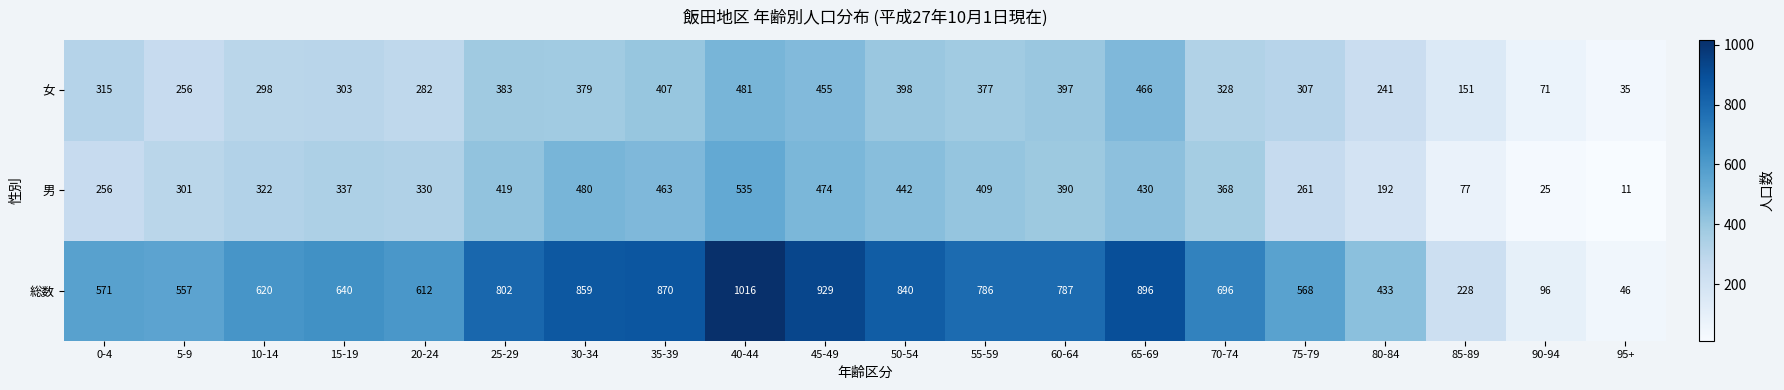

Which series changed the most between 15-19 and 70-74?

総数